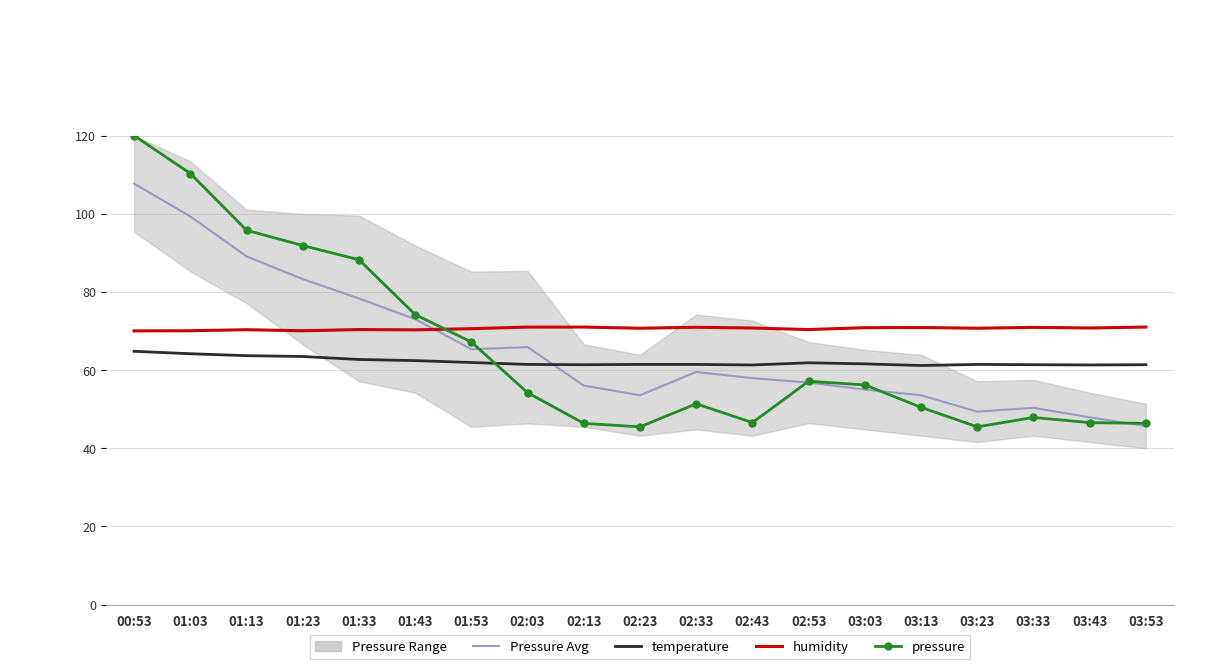

What is the value of the humidity point at the 15th from the left?

70.9